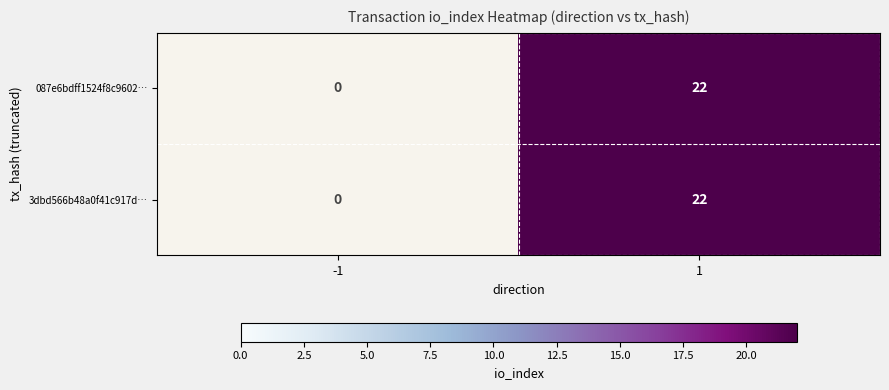

The value of 087e6bdff1524f8c9602… at 1 is 29. True or false?

False